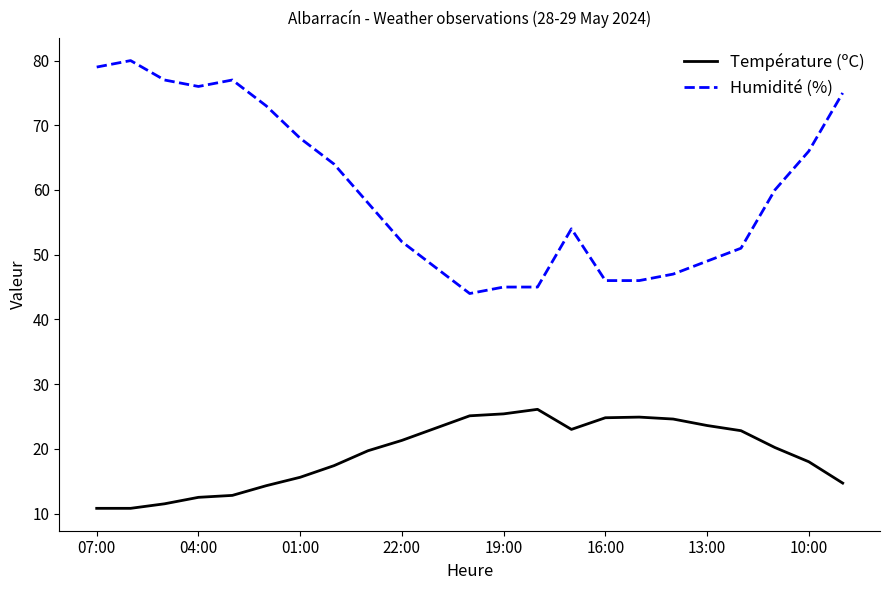

Rank the series by their average value, from highest to lowest.

Humidité (%), Température (ºC)